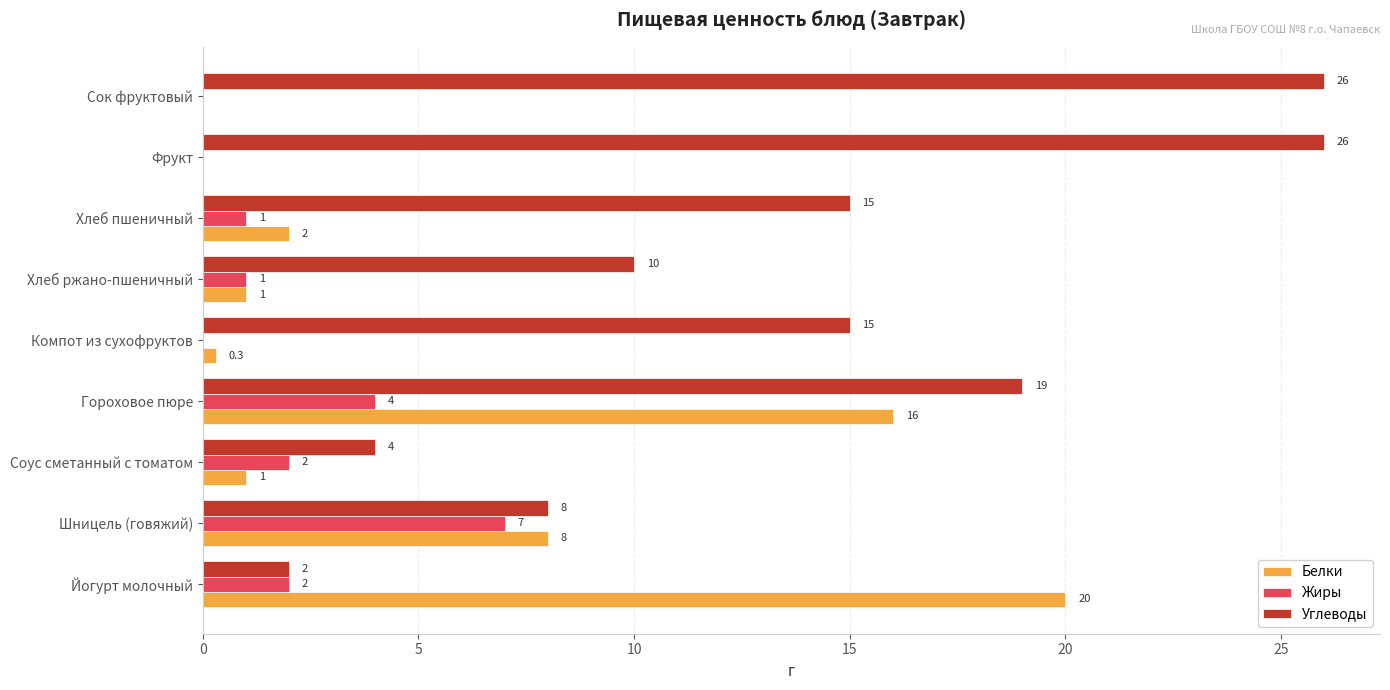

What is the sum of the Углеводы values at Гороховое пюре and Йогурт молочный?

21.0